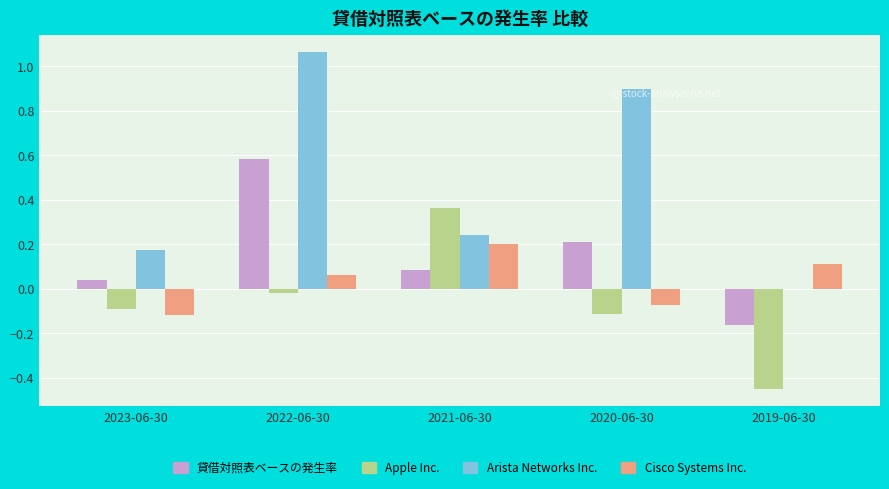

Where does the Cisco Systems Inc. series first go above 0?

2022-06-30